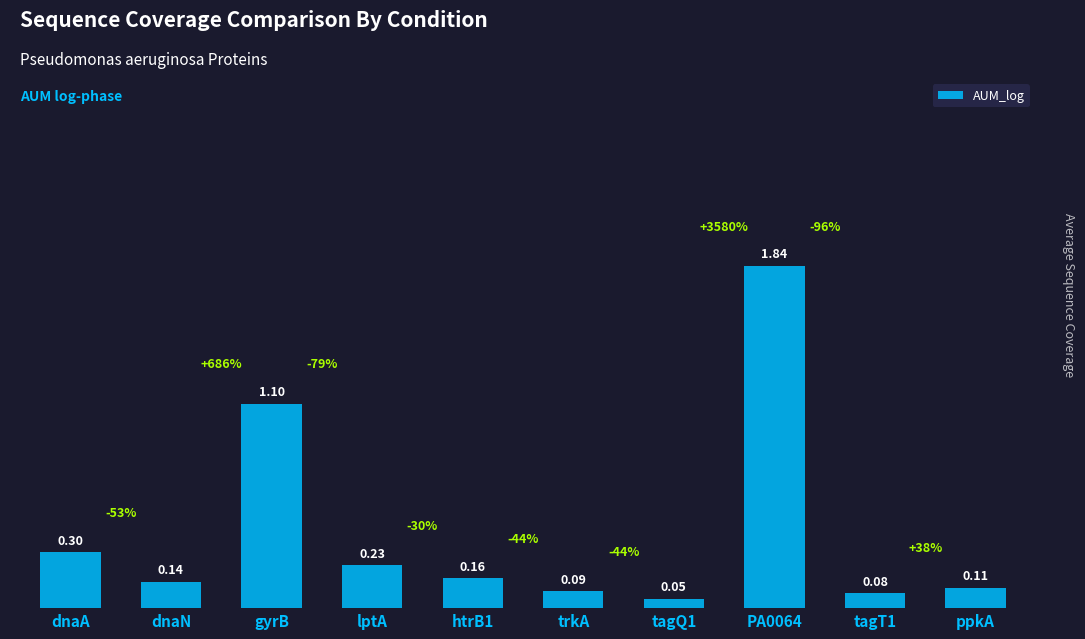

List the labels in order of value, smallest first.

tagQ1, tagT1, trkA, ppkA, dnaN, htrB1, lptA, dnaA, gyrB, PA0064